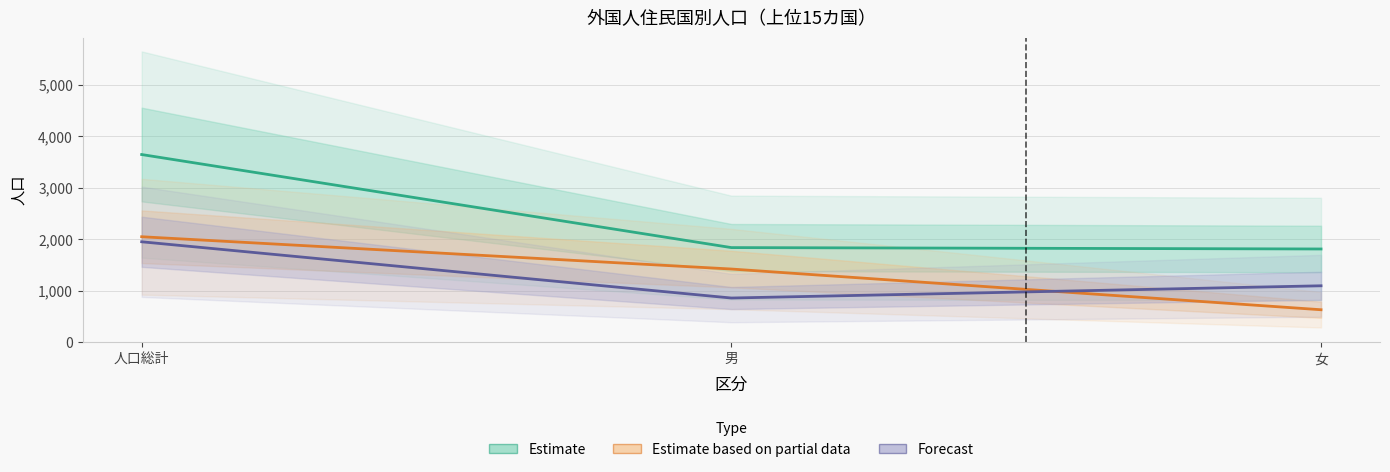

Reading left to right, transcribe all the data shown in this chart.

Estimate: 3647	1837	1810
Estimate based on partial data: 2048	1420	628
Forecast: 1950	856	1094